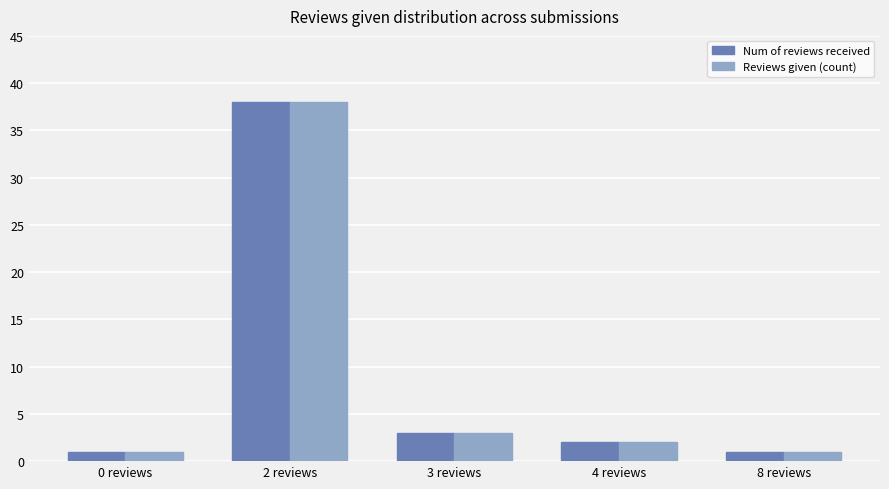

Where is Num of reviews received nearest to the value 19?

3 reviews